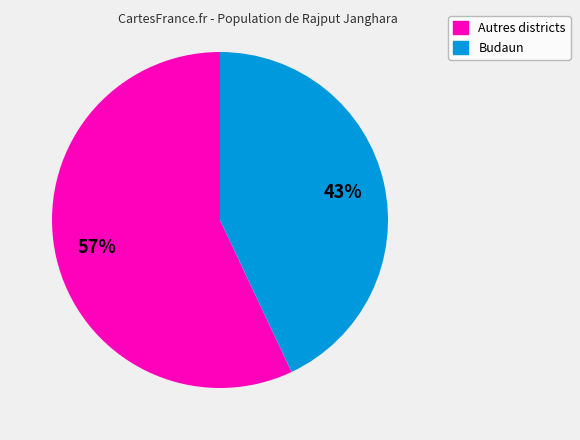

To the nearest percent, what is the average slice percentage?

50%